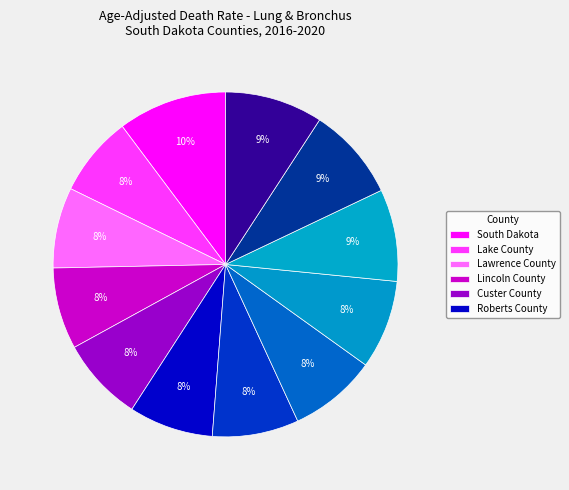

How many slices are in this pie chart?

12